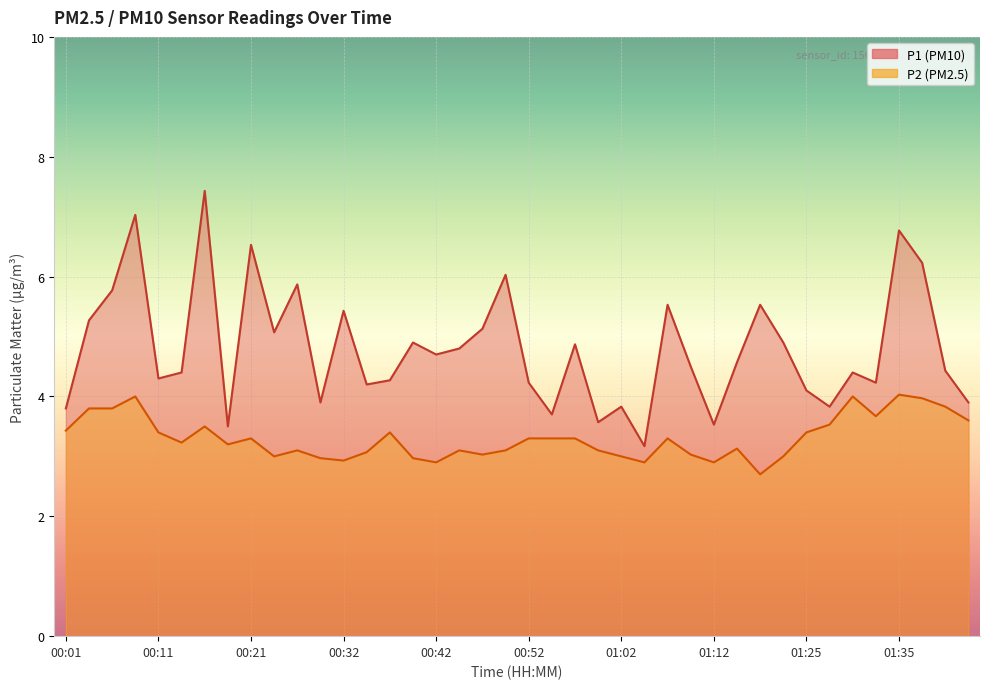

What is the difference between the highest and lowest values at 00:19?

0.3